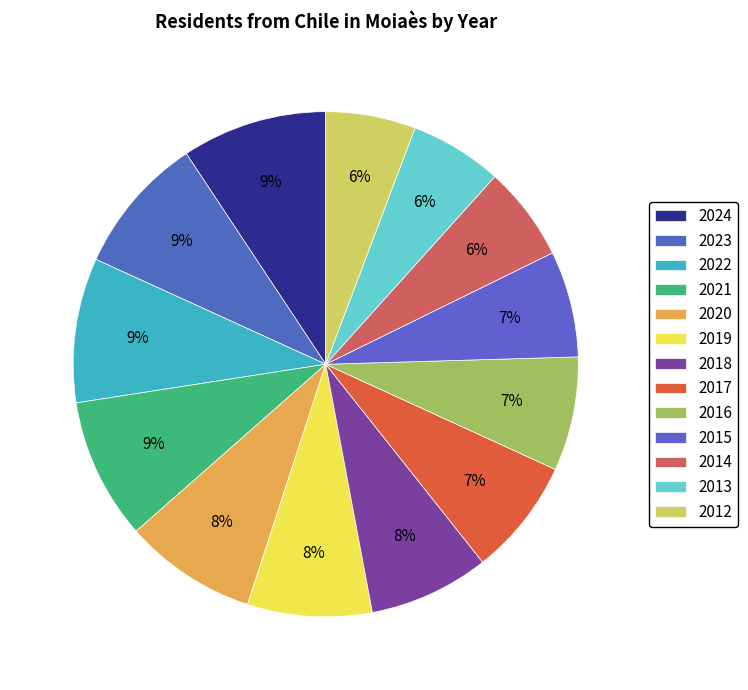

Does any single category account for the majority?

No